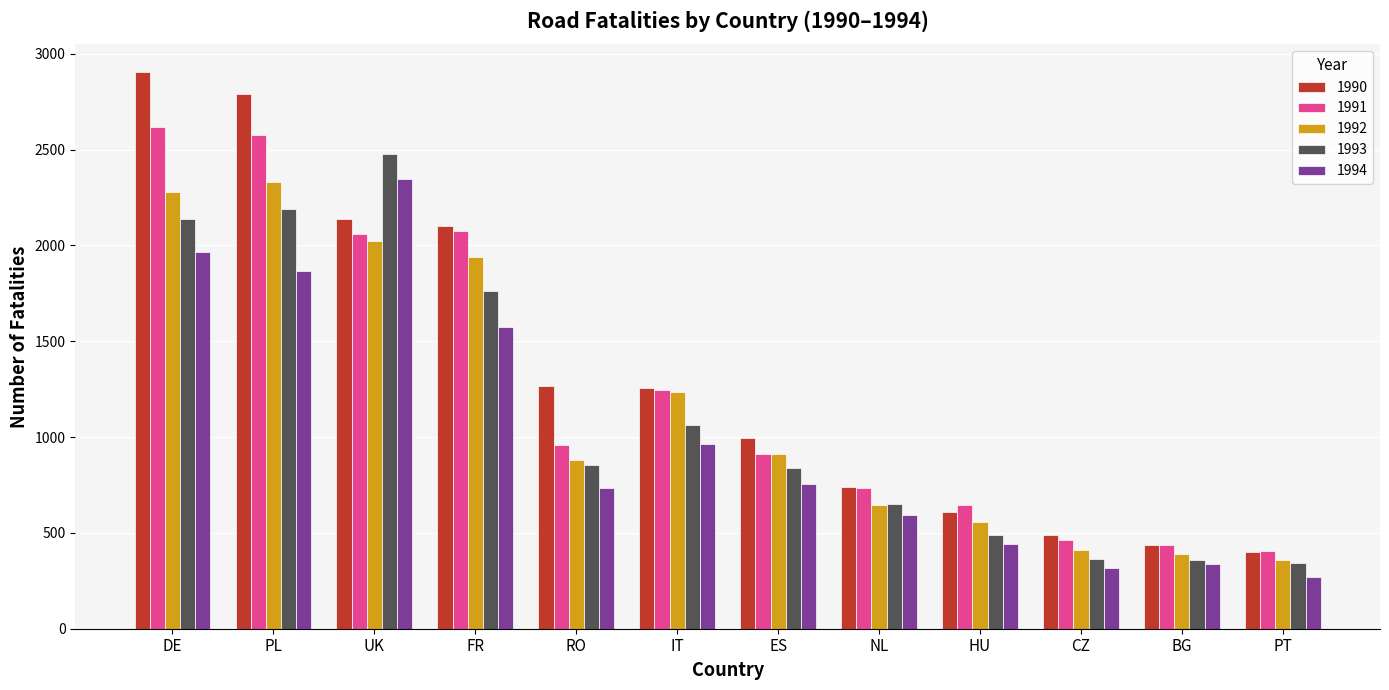

What is the difference between the maximum and minimum values in the 1993 series?

2134